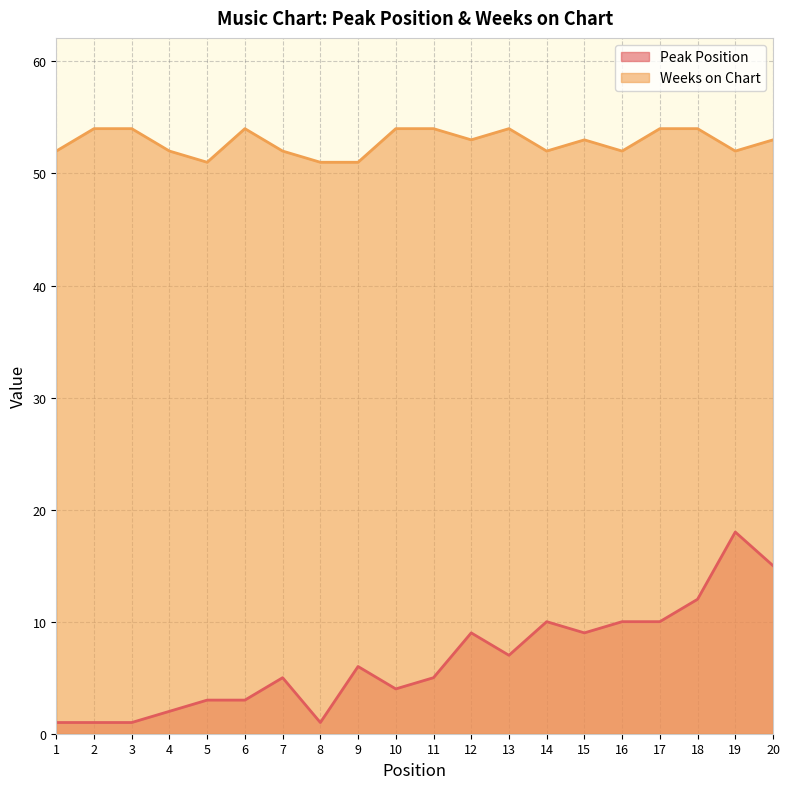

Reading left to right, extract all data points from this chart.

Peak Position: 1	1	1	2	3	3	5	1	6	4	5	9	7	10	9	10	10	12	18	15
Weeks on Chart: 52	54	54	52	51	54	52	51	51	54	54	53	54	52	53	52	54	54	52	53